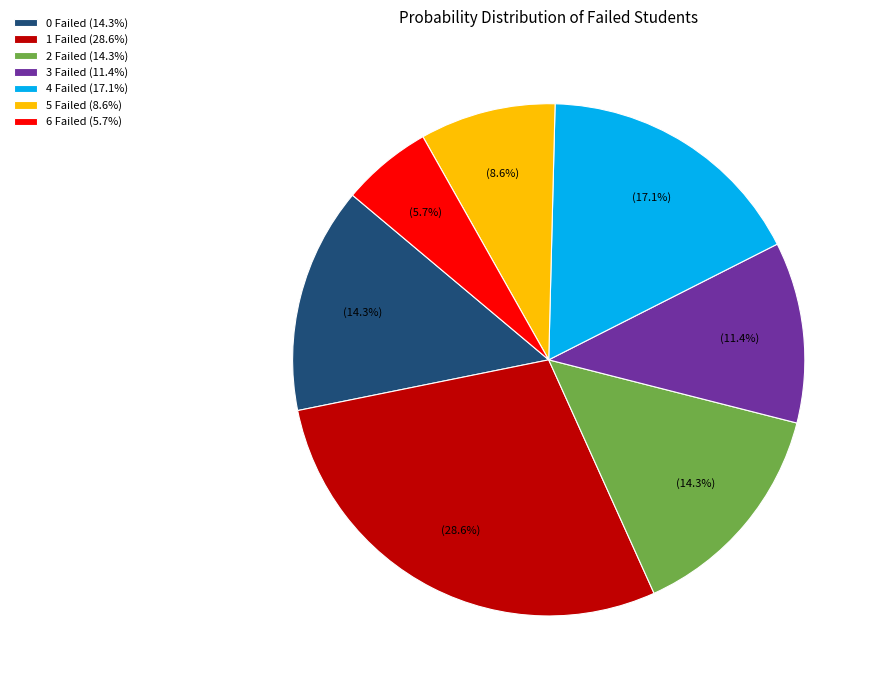

Is it true that 3 Failed is 11% of the pie?

True